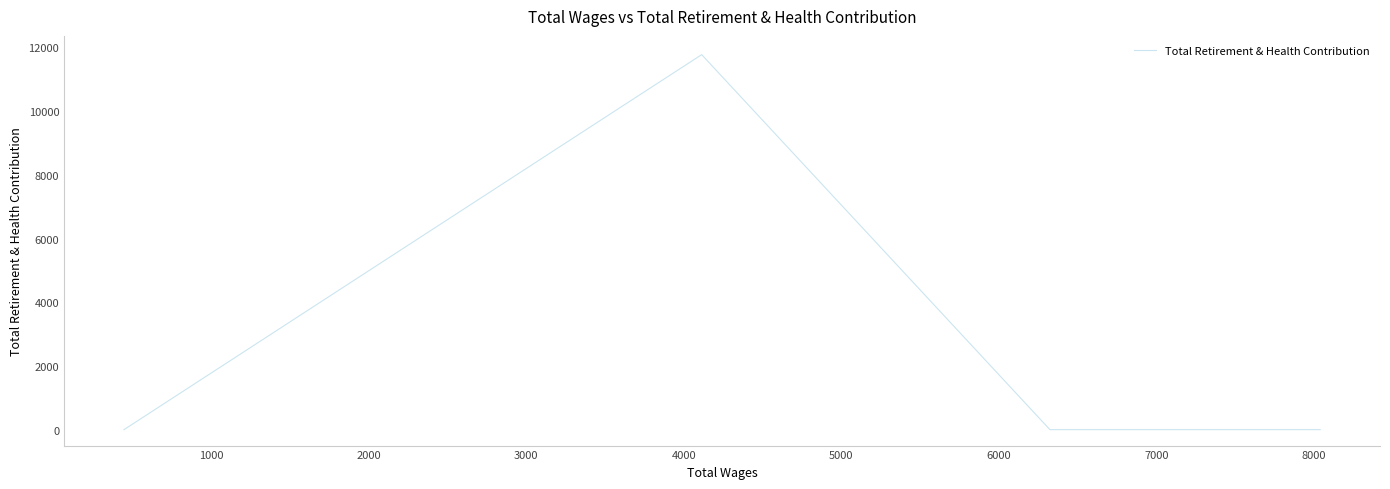

Between 4000 and 1000, which is larger?

4000